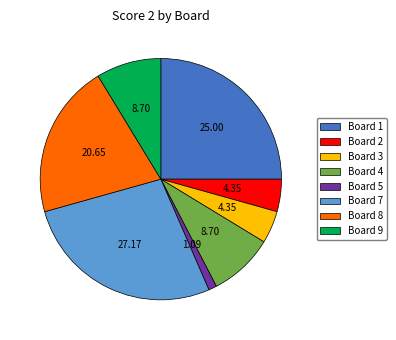

Is the sum of Board 7 and Board 3 greater than half?

No